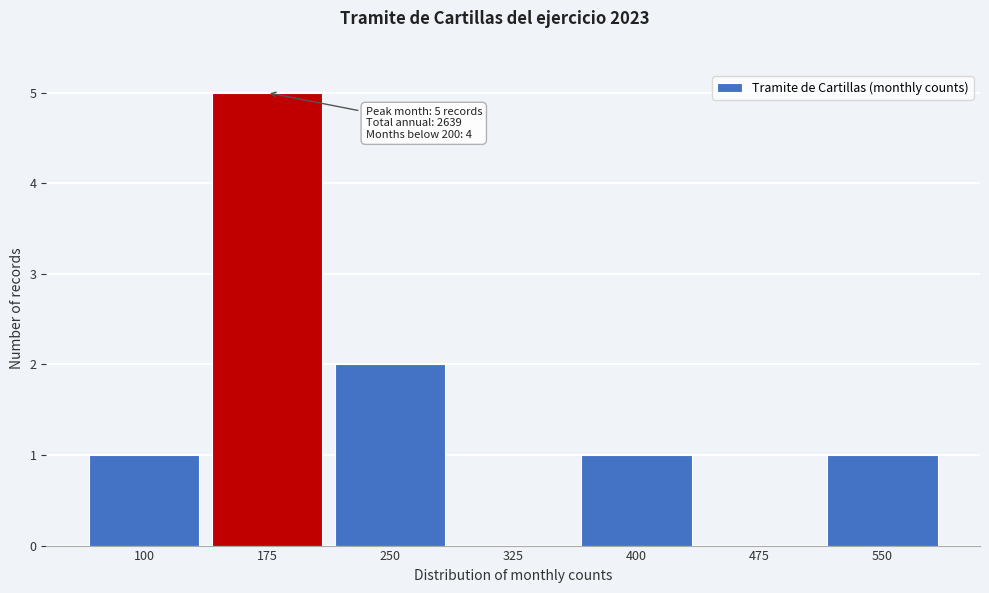

Reading left to right, transcribe all the data shown in this chart.

100=1	175=5	250=2	325=0	400=1	475=0	550=1